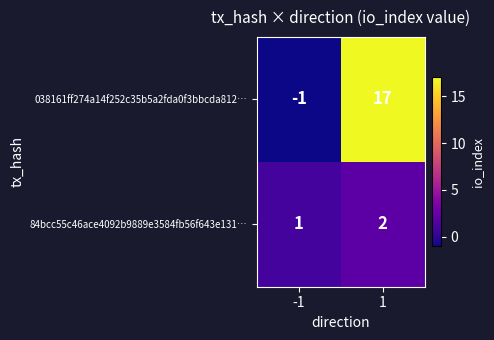

Which series changed the most between -1 and 1?

038161ff274a14f252c35b5a2fda0f3bbcda812…